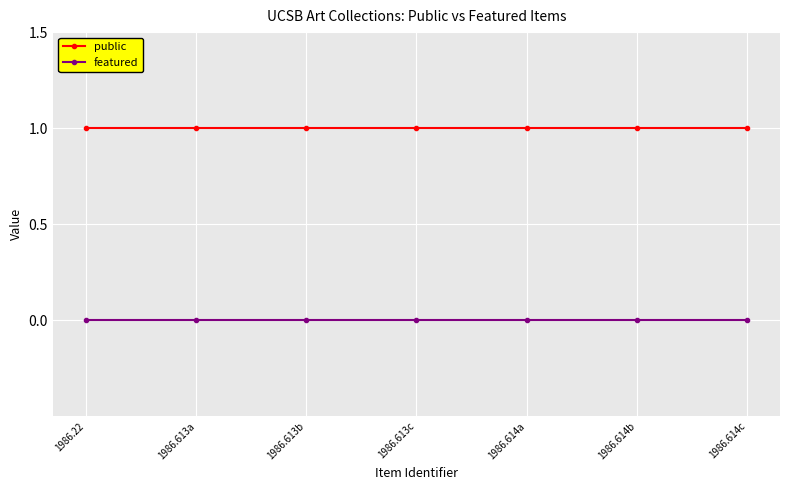

Reading right to left, transcribe all the data shown in this chart.

public: 1	1	1	1	1	1	1
featured: 0	0	0	0	0	0	0